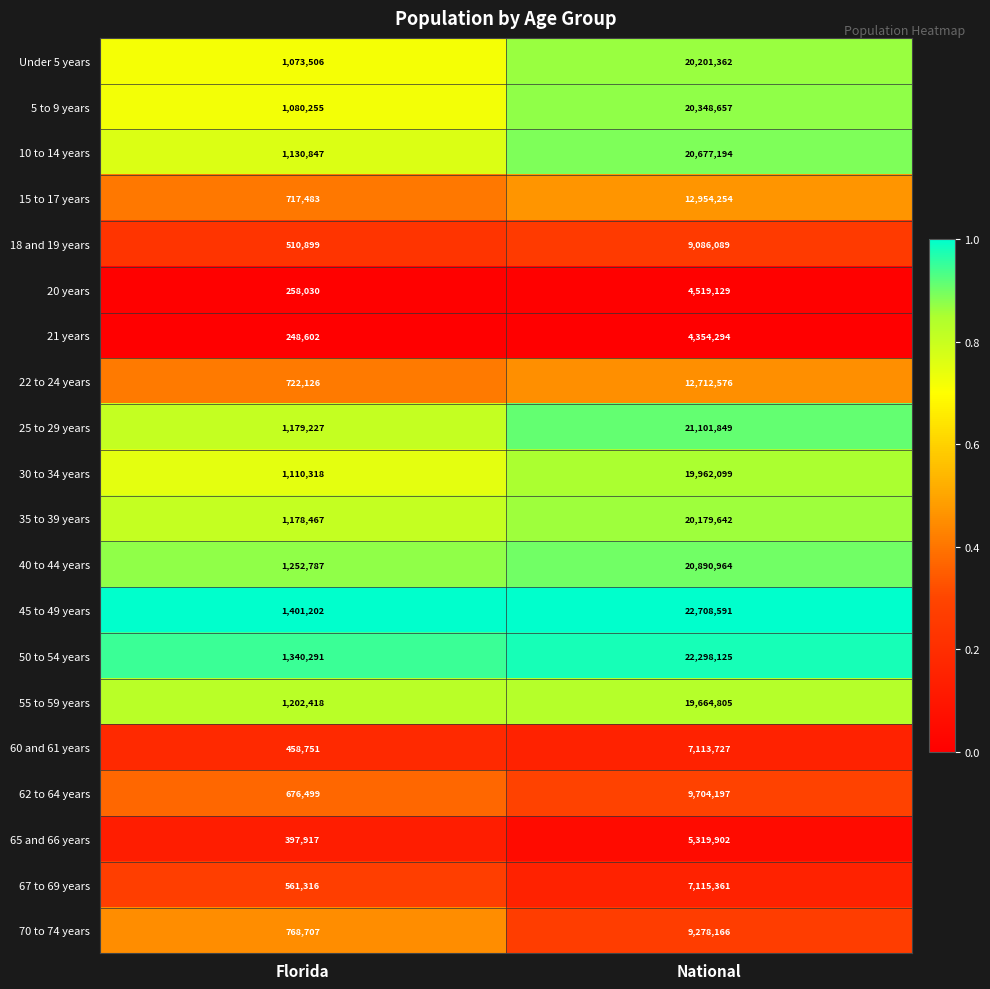

What is the difference between the Under 5 years values at National and Florida?

19127856